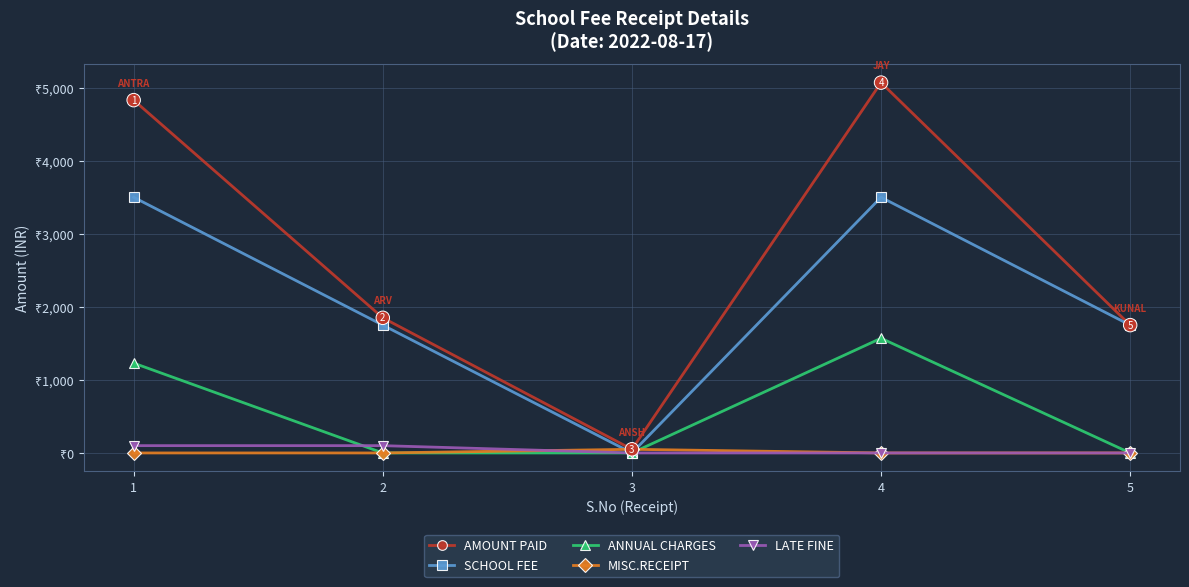

What is the difference between the SCHOOL FEE values at 1 and 2?

1750